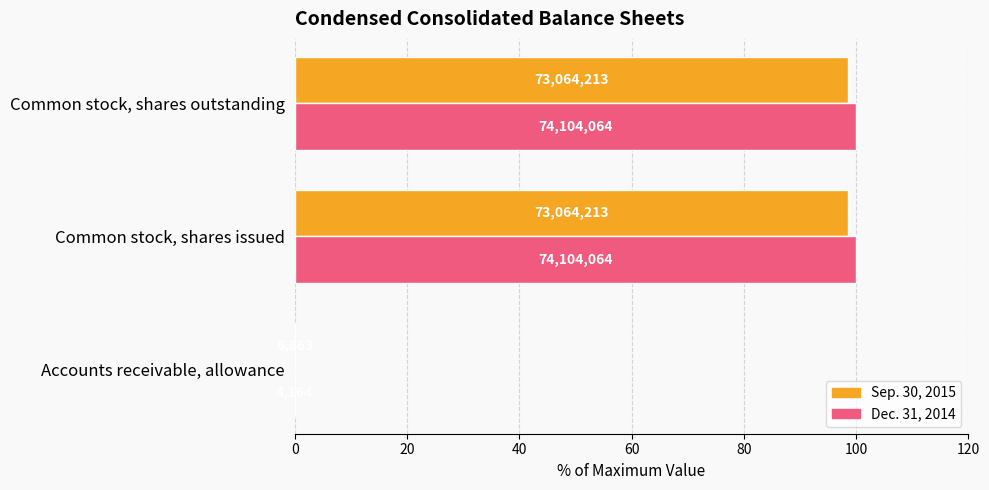

What are all the series names shown in the legend?

Sep. 30, 2015, Dec. 31, 2014